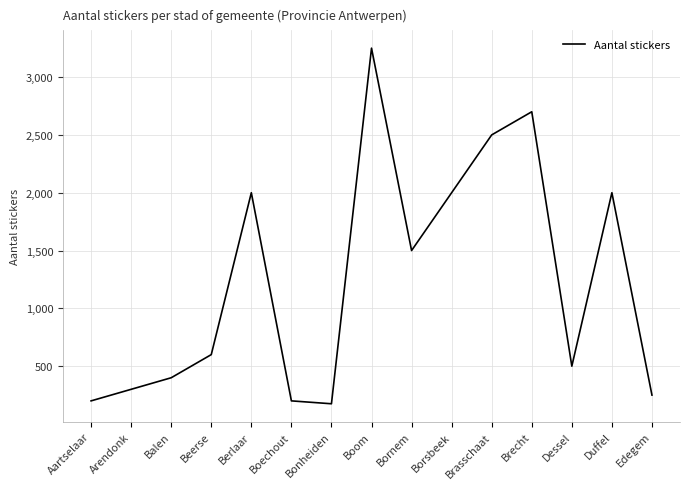

The chart shows a value of 1500 at Bornem. True or false?

True